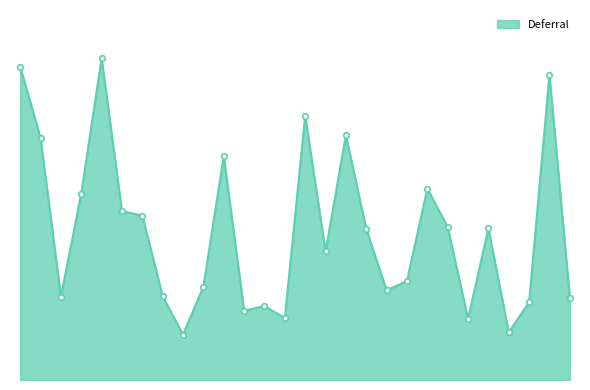

Is this an area chart (filled region under the line)?

Yes